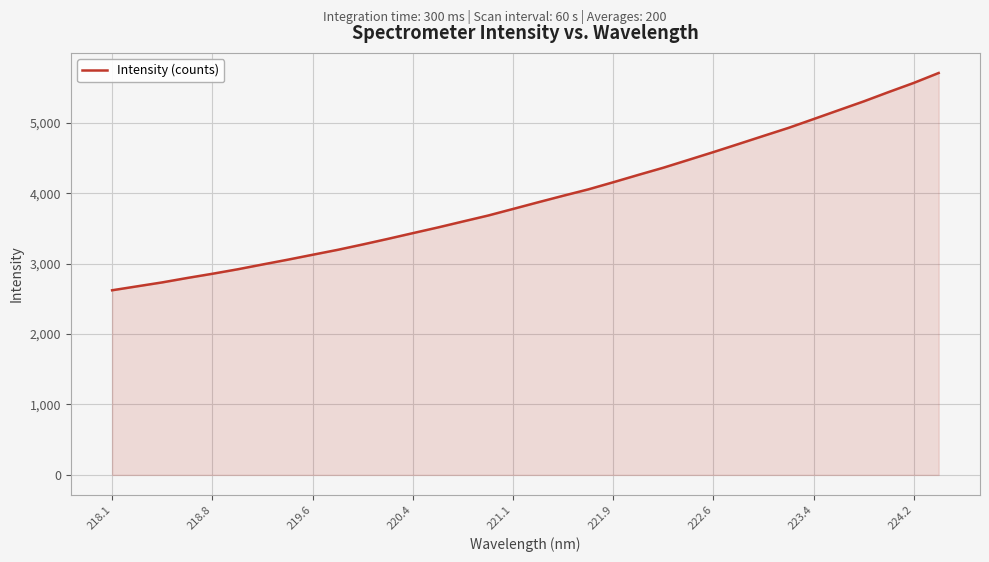

What is the maximum value shown in the chart?

5706.6